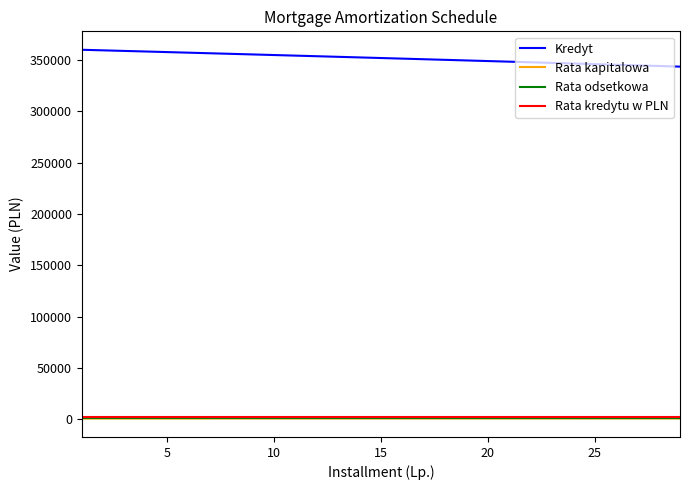

What is the greatest value displayed?

360000.0